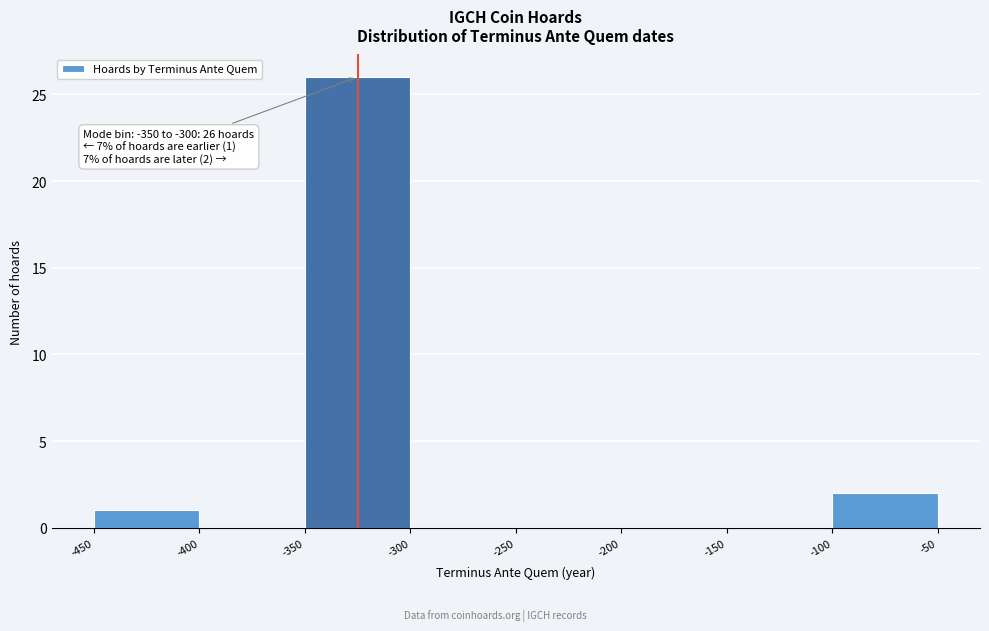

Which range on the x-axis has the tallest bar?

-350 to -300